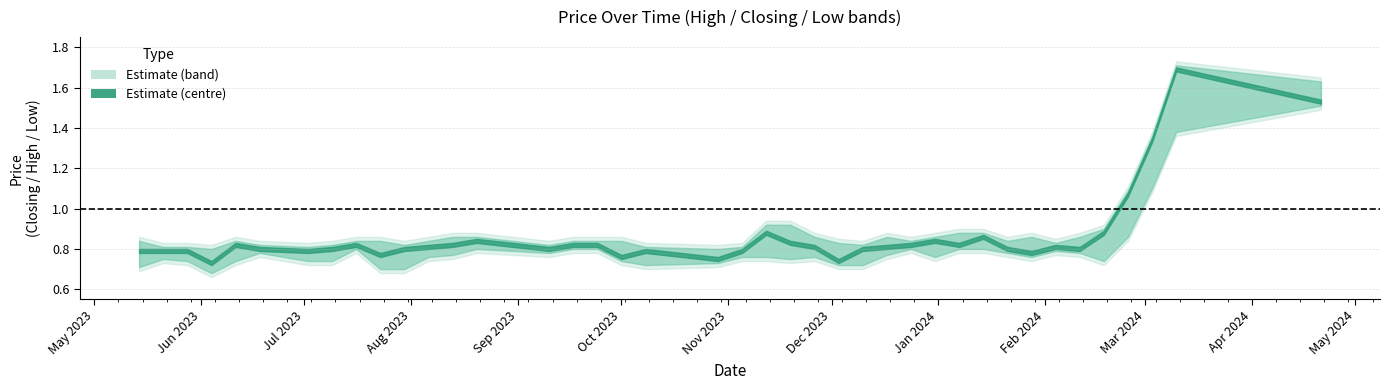

Reading right to left, transcribe all the data shown in this chart.

high: 1.6	1.7	1.3	1.1	0.9	0.8	0.8	0.8	0.8	0.9	0.9	0.8	0.8	0.8	0.8	0.8	0.8	0.9	0.9	0.8	0.8	0.8	0.8	0.8	0.8	0.8	0.8	0.8	0.8	0.8	0.8	0.8	0.8	0.8	0.8	0.8	0.8	0.8	0.8	0.8
low: 1.5	1.4	1.1	0.9	0.8	0.8	0.8	0.8	0.8	0.8	0.8	0.8	0.8	0.8	0.7	0.7	0.8	0.8	0.8	0.8	0.8	0.7	0.8	0.8	0.8	0.8	0.8	0.8	0.8	0.7	0.7	0.8	0.8	0.8	0.8	0.8	0.7	0.8	0.8	0.7
closing: 1.5	1.7	1.3	1.1	0.9	0.8	0.8	0.8	0.8	0.9	0.8	0.8	0.8	0.8	0.8	0.7	0.8	0.8	0.9	0.8	0.8	0.8	0.8	0.8	0.8	0.8	0.8	0.8	0.8	0.8	0.8	0.8	0.8	0.8	0.8	0.8	0.7	0.8	0.8	0.8